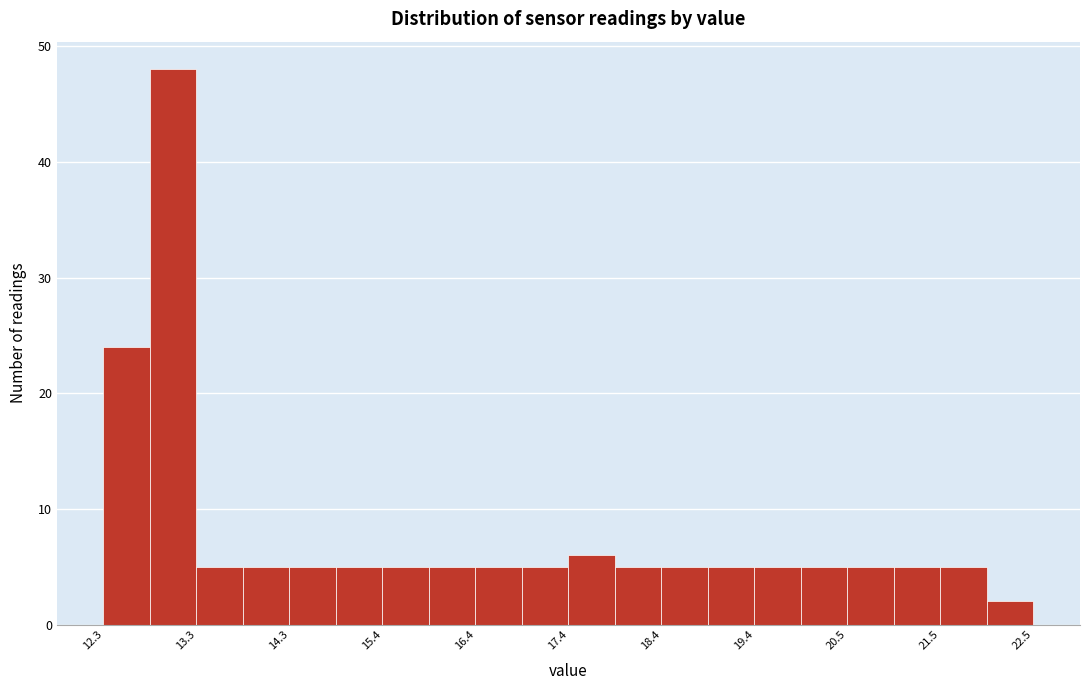

Around what value on the x-axis is the tallest bar? Give the approximate position of its centre, as read against the axis.

13.0